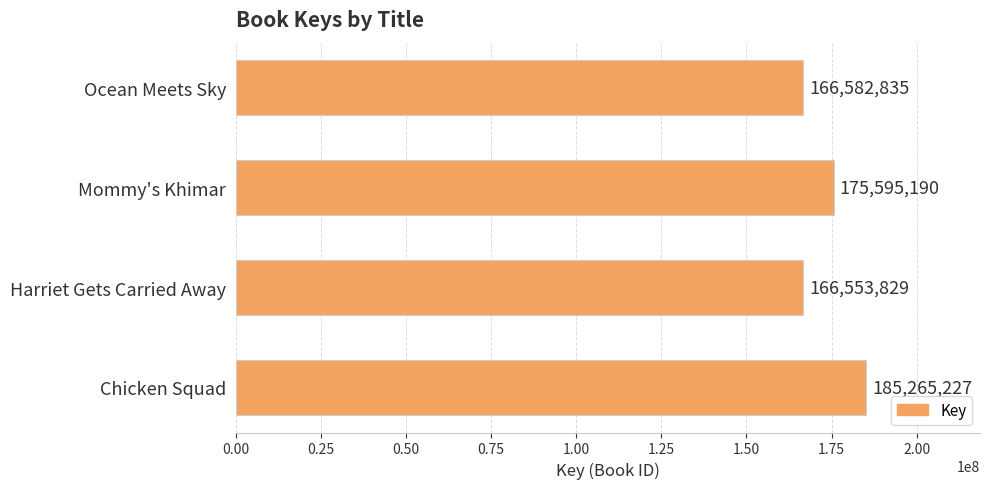

Reading top to bottom, what are all the values shown in this chart?

Ocean Meets Sky=166582835	Mommy's Khimar=175595190	Harriet Gets Carried Away=166553829	Chicken Squad=185265227